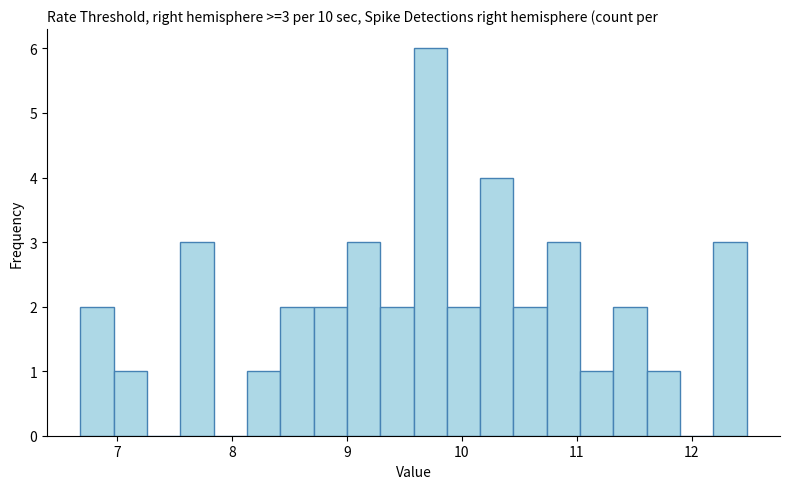

Around what value on the x-axis is the tallest bar? Give the approximate position of its centre, as read against the axis.

9.7